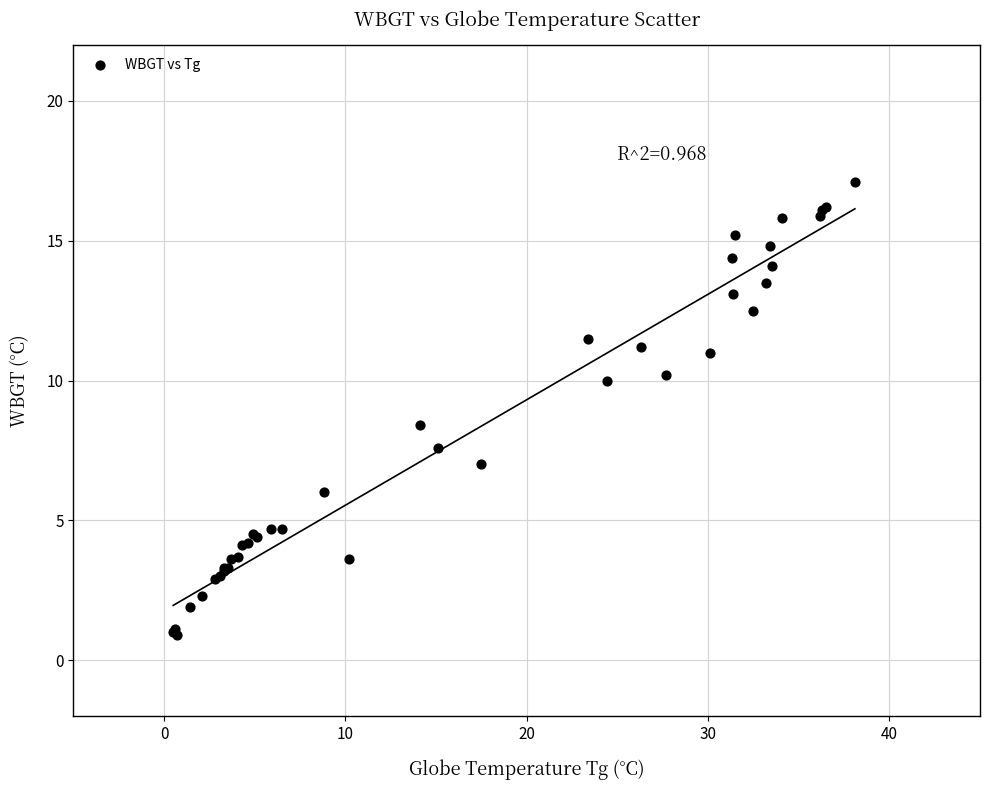

What Y value in the scatter plot is closest to 9?

8.4